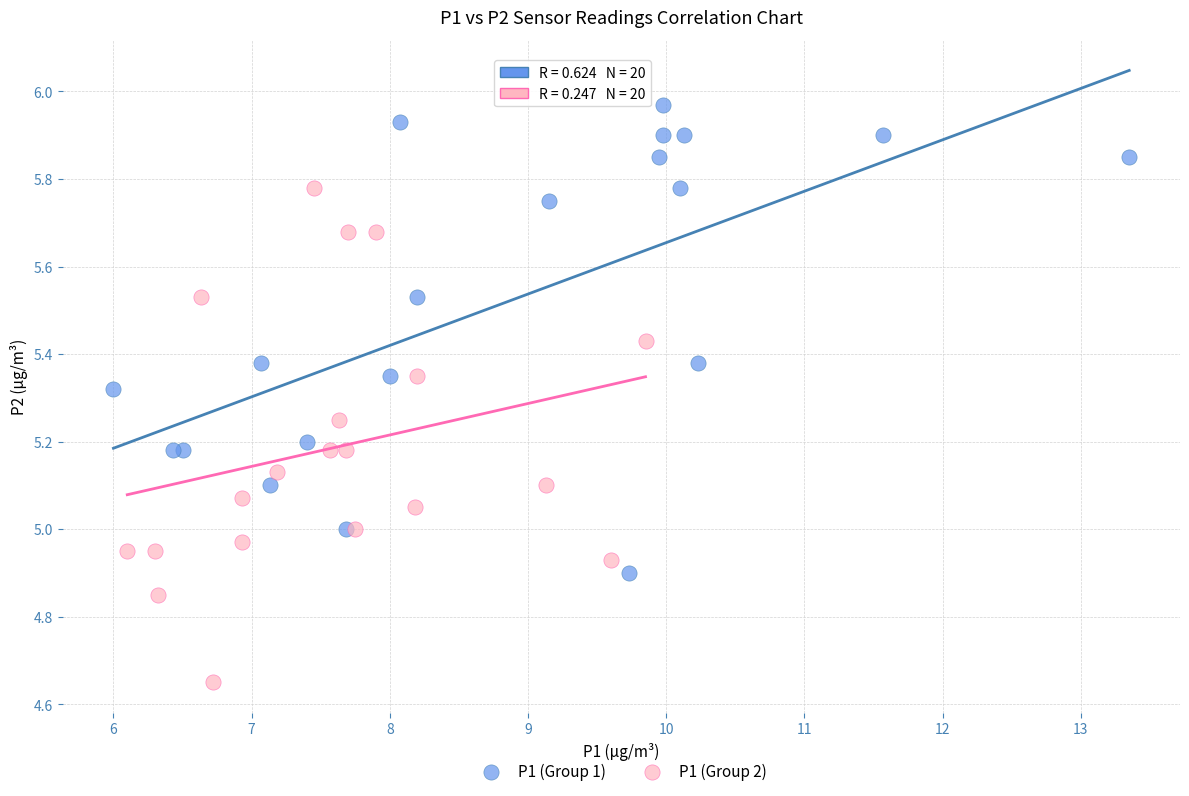

Which series reaches the maximum Y coordinate?

P1 (Group 1)